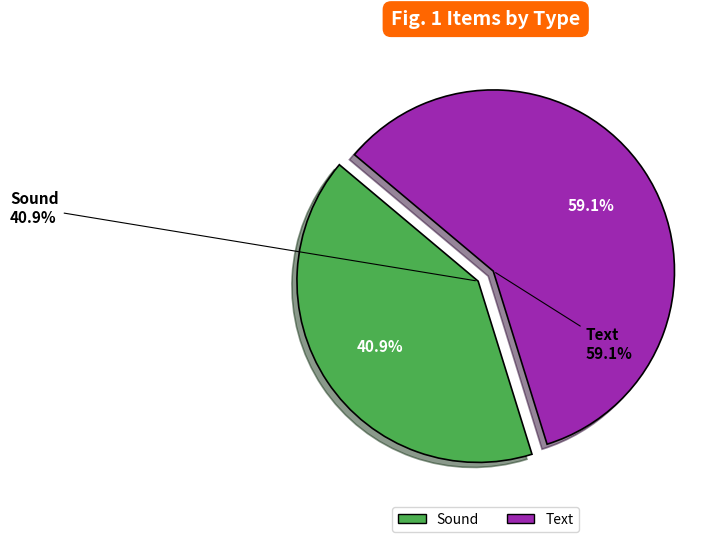

Which slice is the largest?

Text